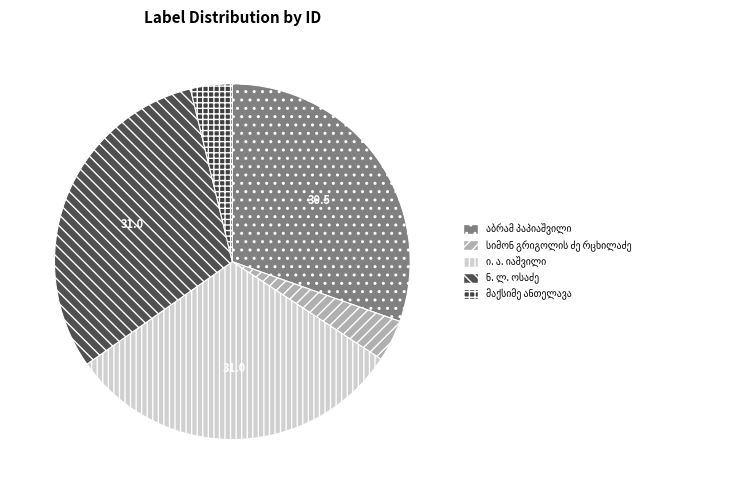

To the nearest percent, what percentage of the pie is ი. ა. იაშვილი?

31%